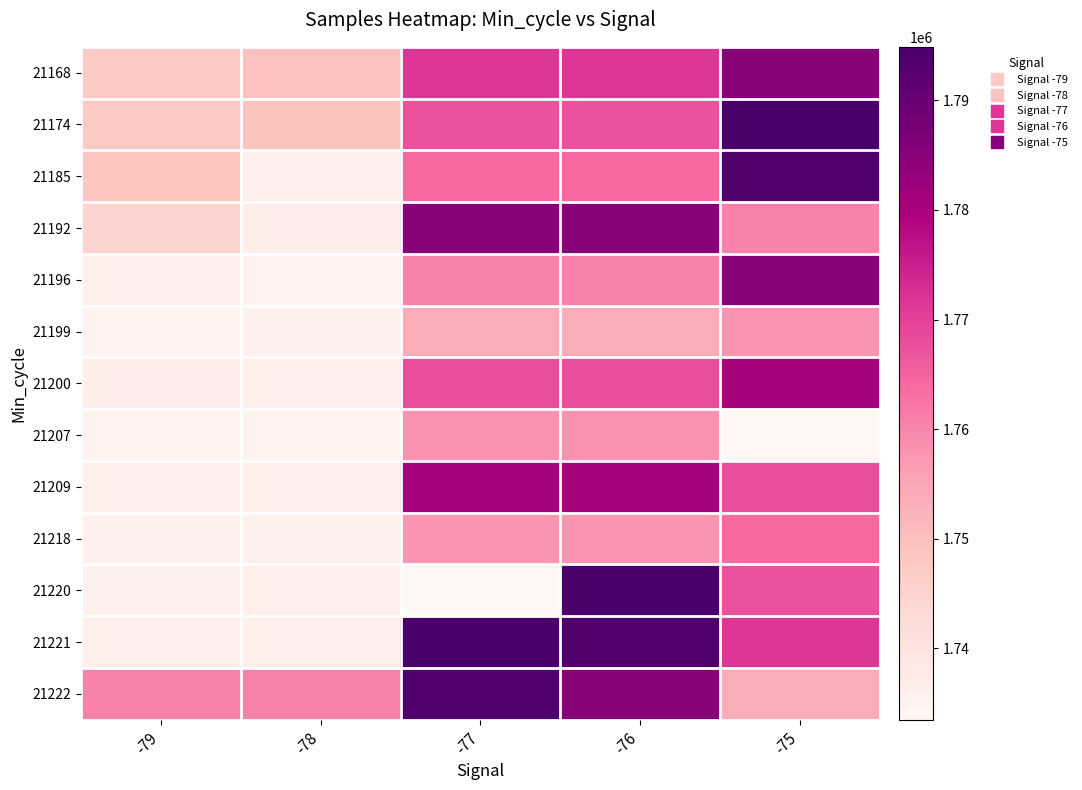

How many categories are shown in the chart?

5